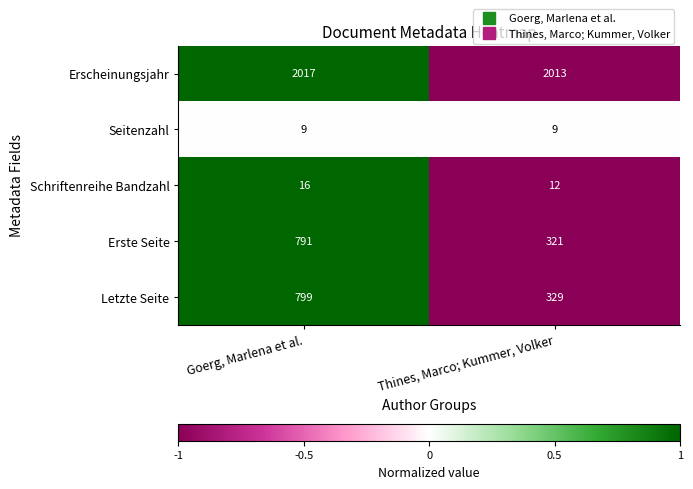

Reading left to right, transcribe all the data shown in this chart.

Erscheinungsjahr: 2017	2013
Seitenzahl: 9	9
Schriftenreihe Bandzahl: 16	12
Erste Seite: 791	321
Letzte Seite: 799	329